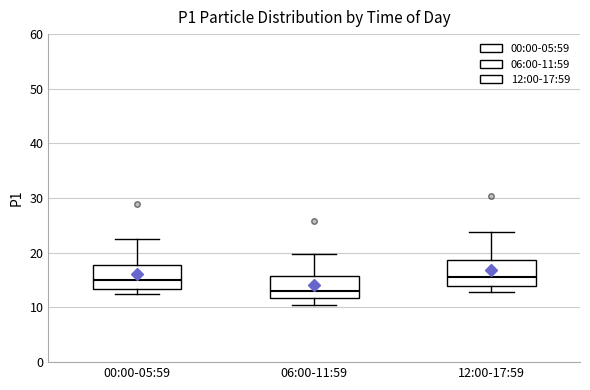

Which box has the lowest median line?

06:00-11:59